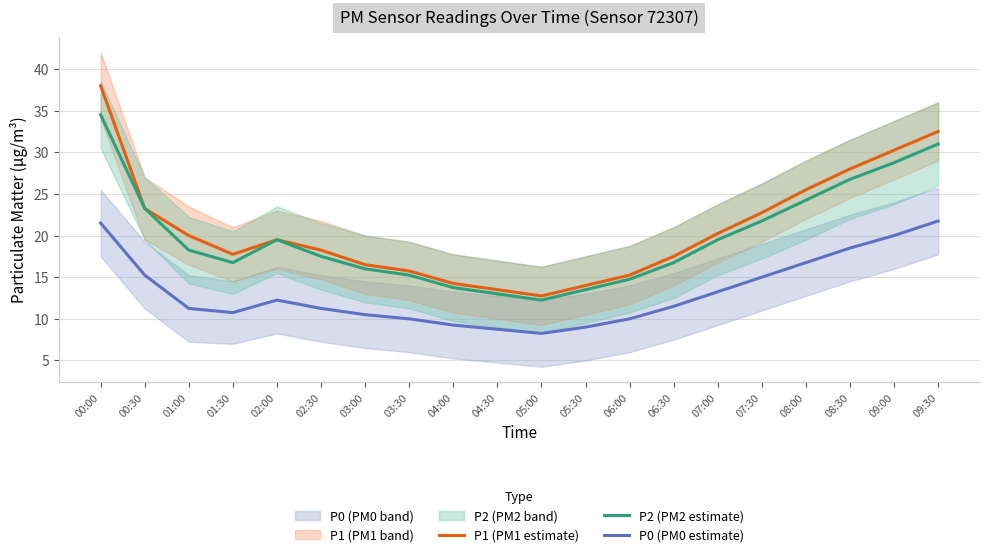

At how many categories does at least one series exceed 18?

11